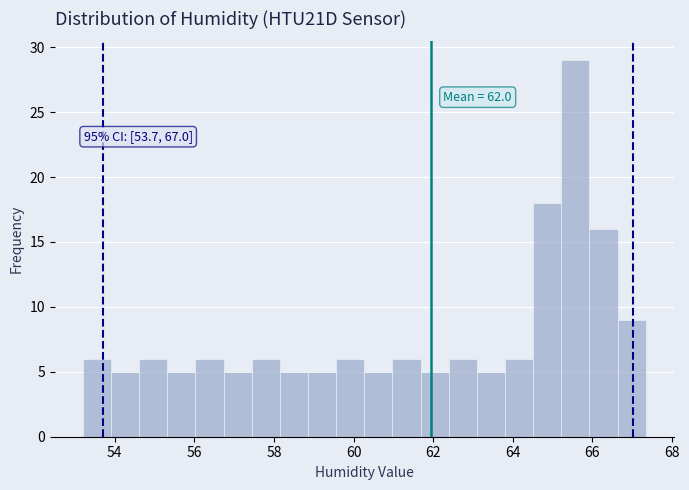

Read against the x-axis, roughly where is the centre of the tallest bar?

65.6